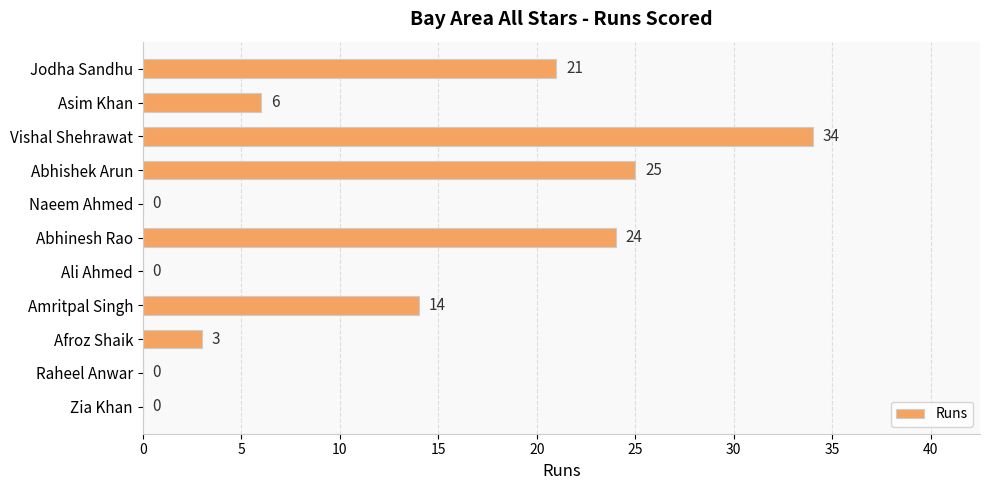

Between Vishal Shehrawat and Ali Ahmed, which is larger?

Vishal Shehrawat